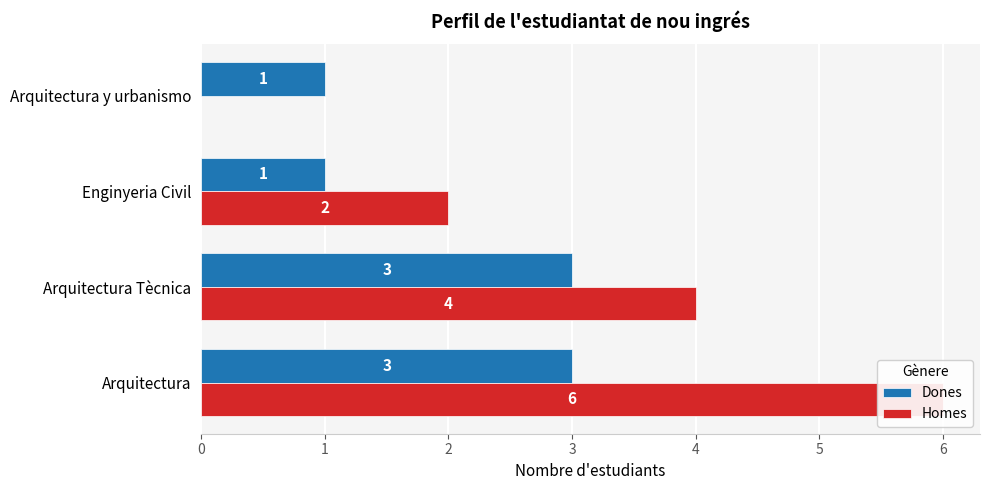

The Homes series shows 7 at 1. True or false?

False